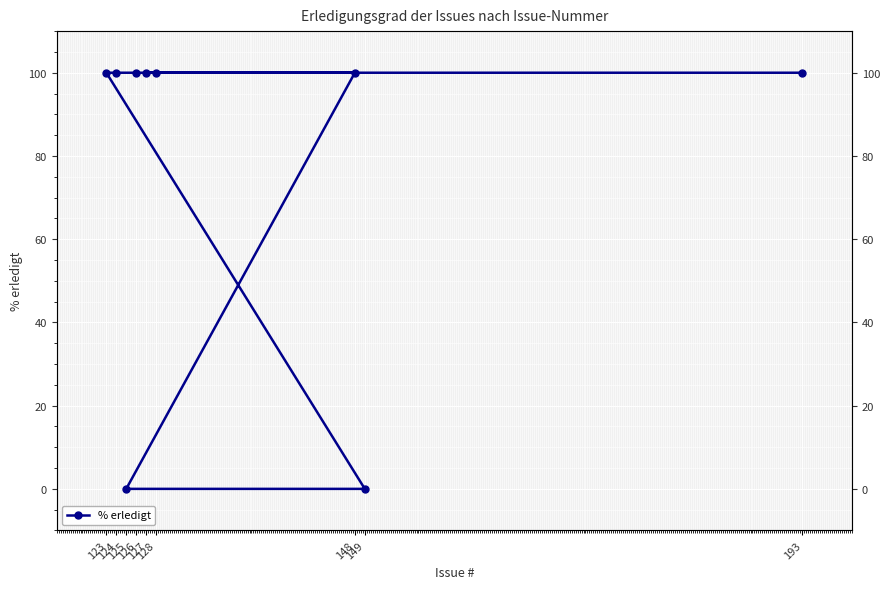

True or false: the data has more than 2 interior local peaks.

False